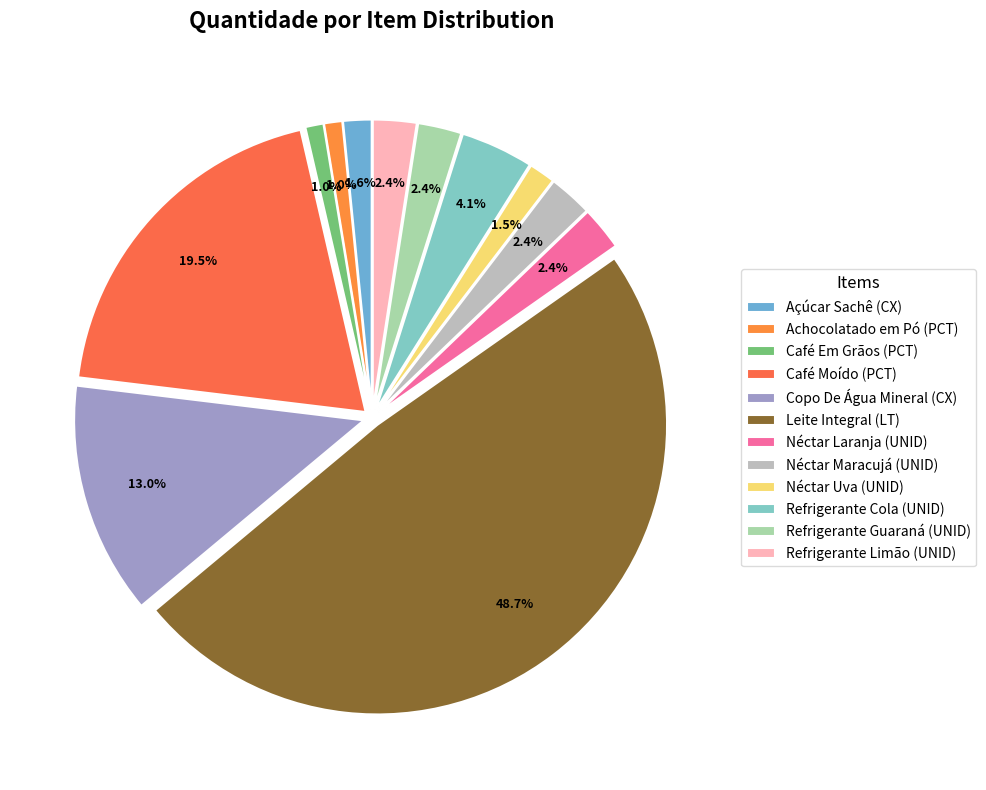

Approximately how many times larger is the value at Café Em Grãos (PCT) compared to Açúcar Sachê (CX)?

0.6